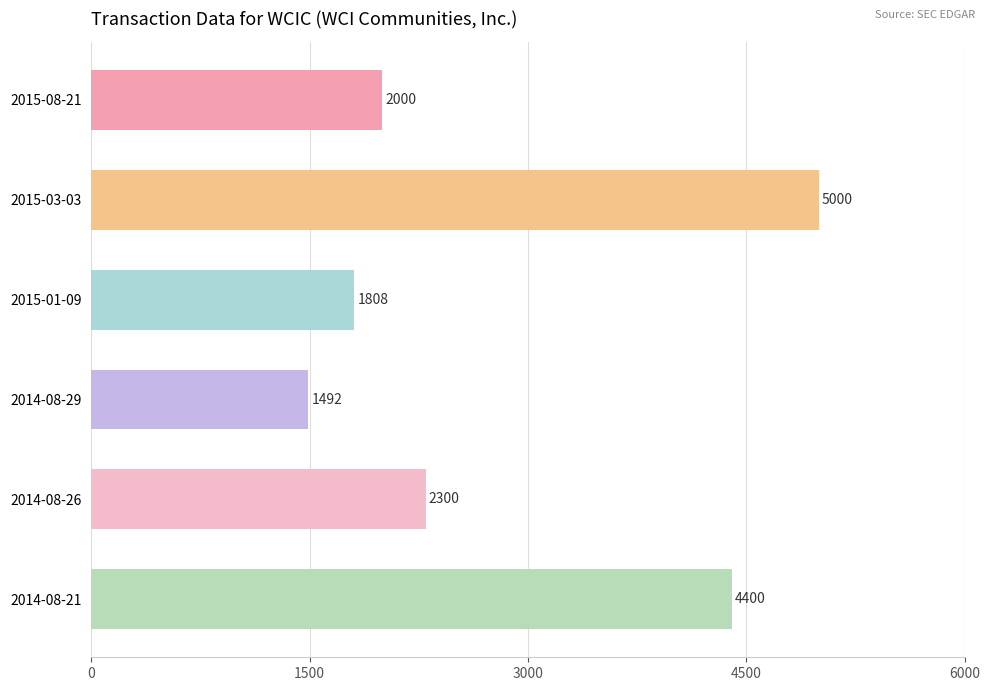

At which category does the chart reach its peak across all series?

2015-03-03